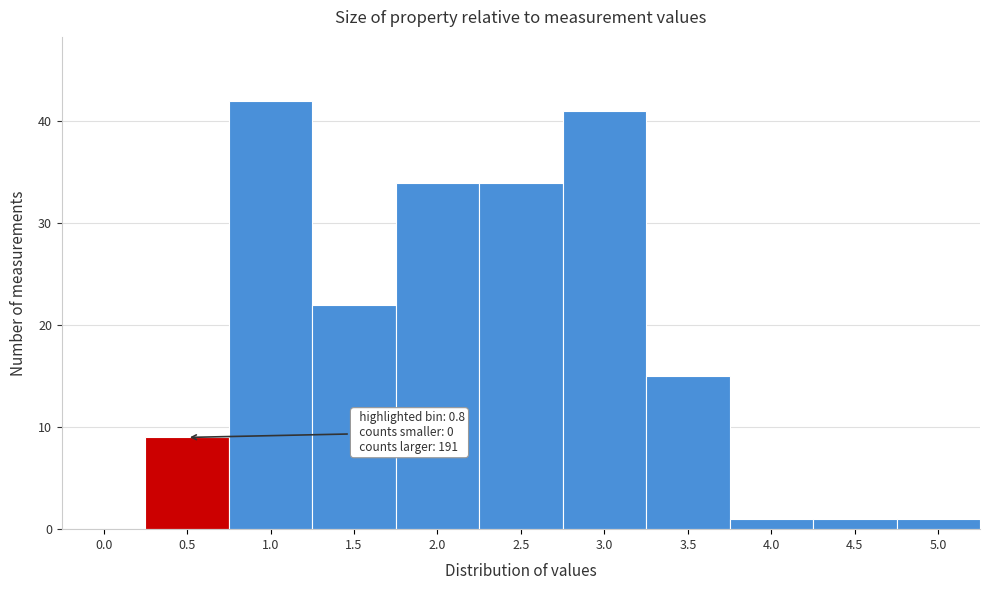

Reading right to left, transcribe all the data shown in this chart.

5.0=1	4.5=1	4.0=1	3.5=15	3.0=41	2.5=34	2.0=34	1.5=22	1.0=42	0.5=9	0.0=0